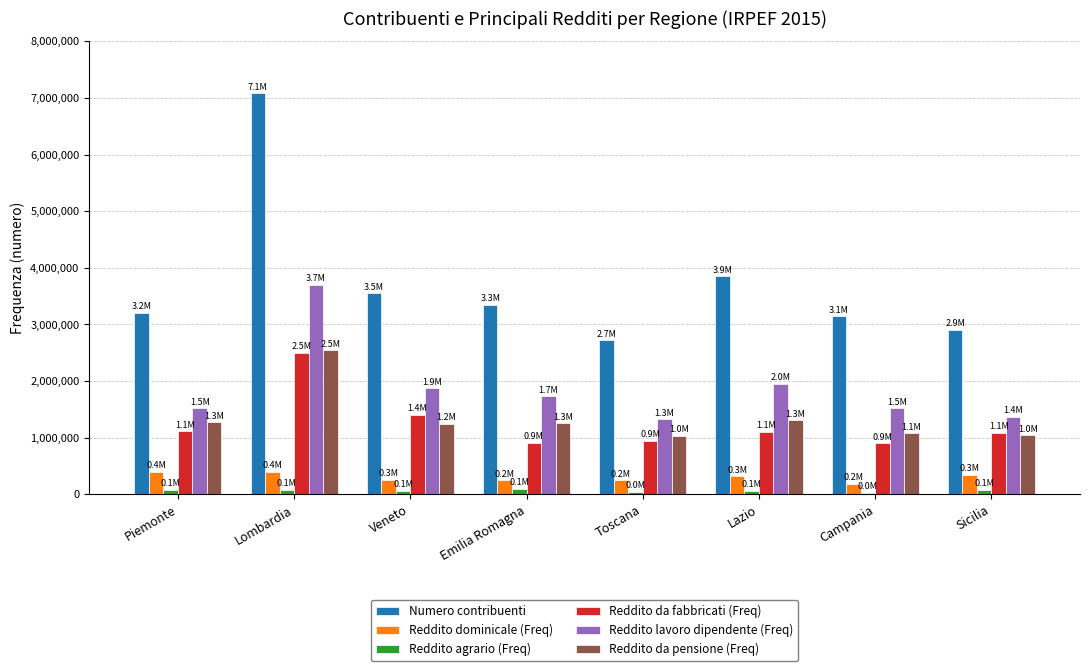

What is the sum of the Reddito da fabbricati (Freq) values at Piemonte and Toscana?

2058632